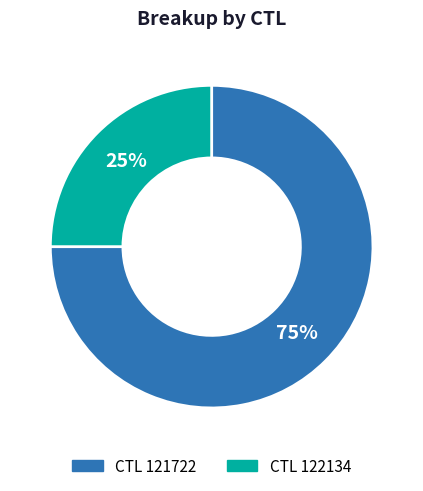

How many segments does this pie chart have?

2